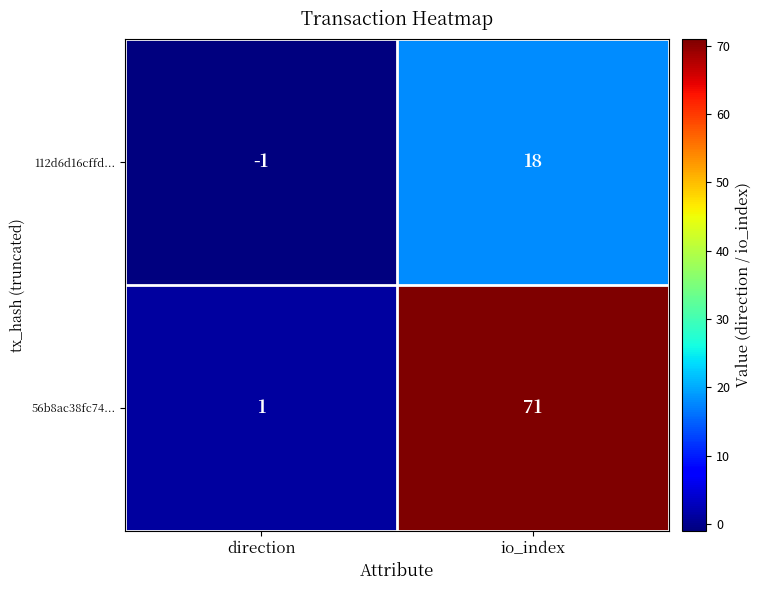

What is the difference between the maximum and minimum values in the 112d6d16cffd... series?

19